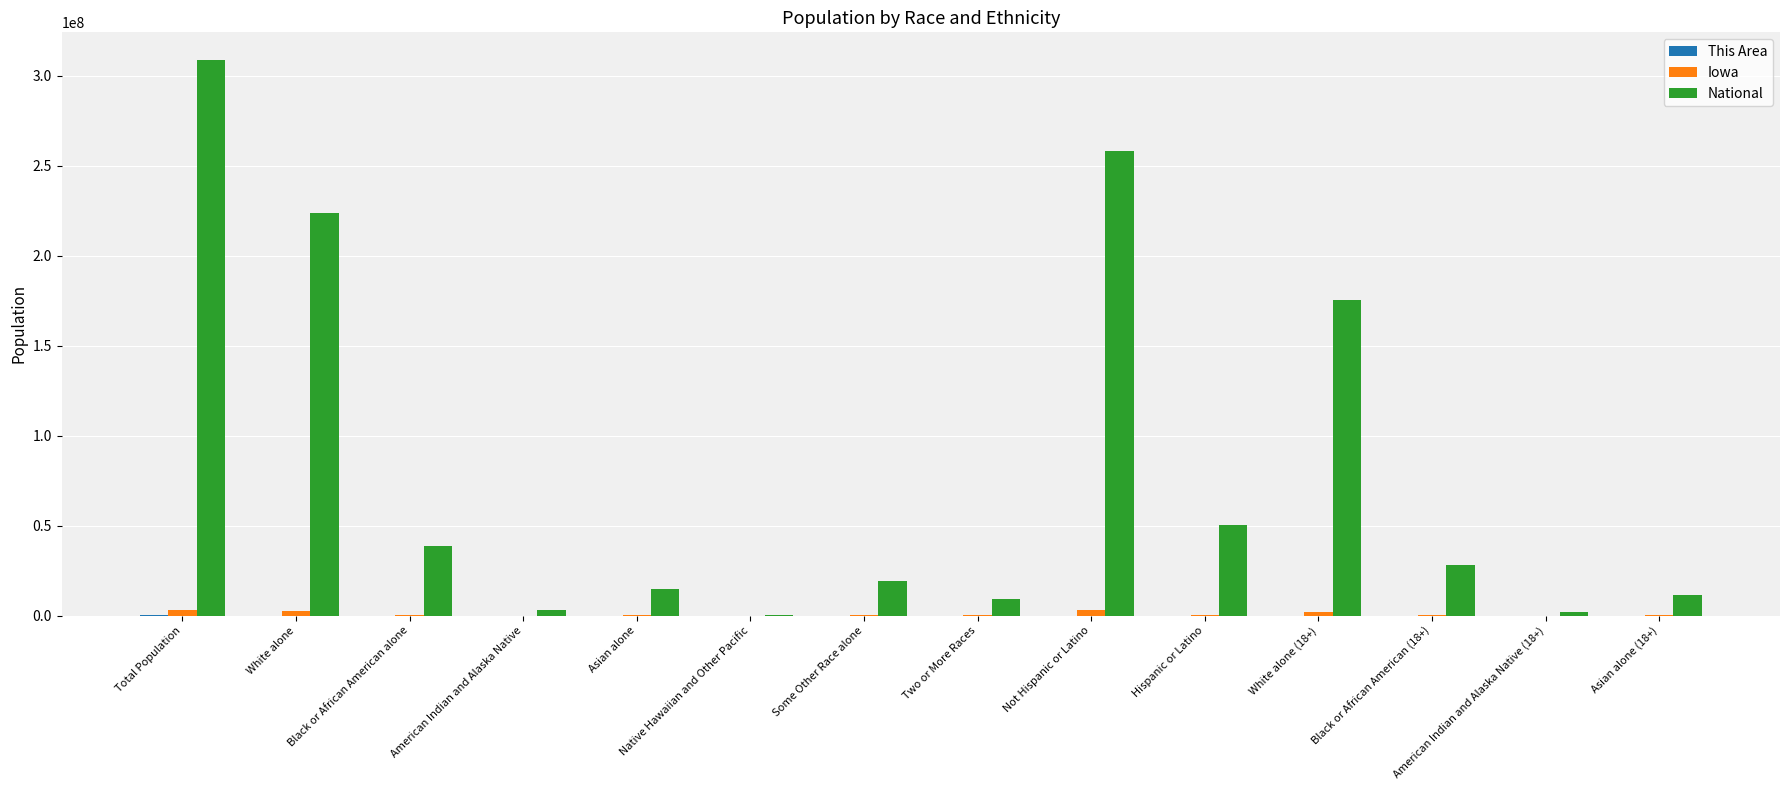

Which category has the highest value across all series?

Total Population